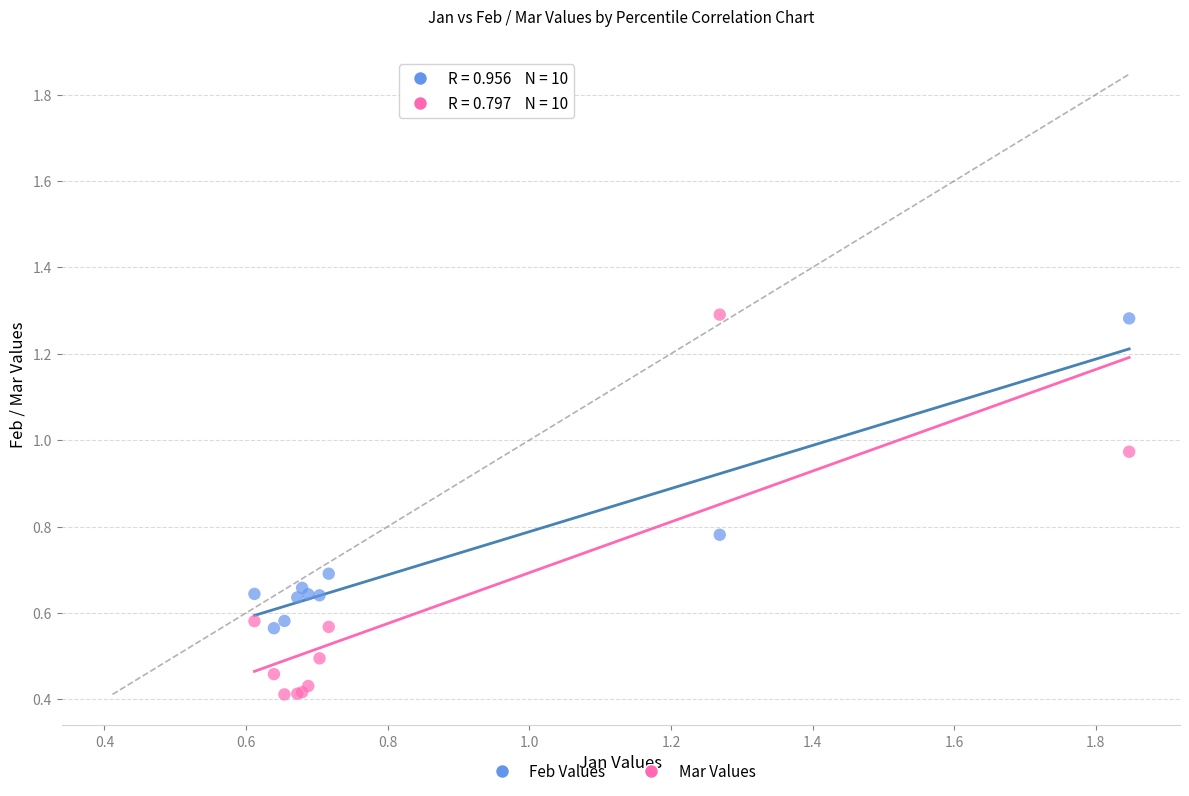

What is the X range (max minus min) for the scatter plot?

1.2